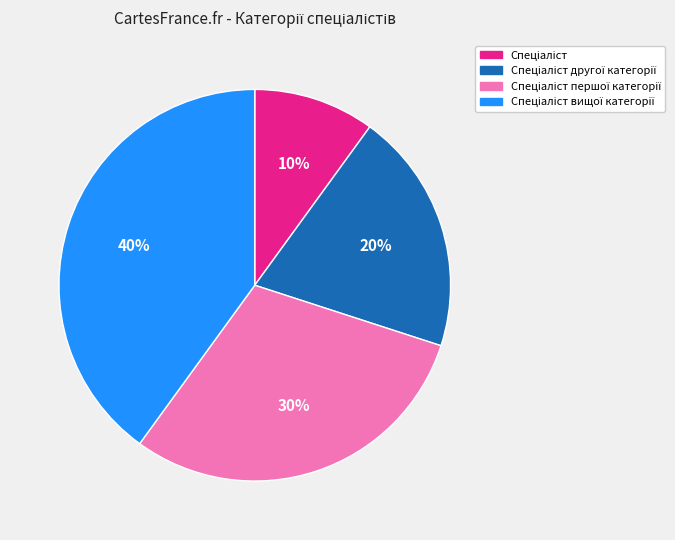

To the nearest percent, what is the average slice percentage?

25%